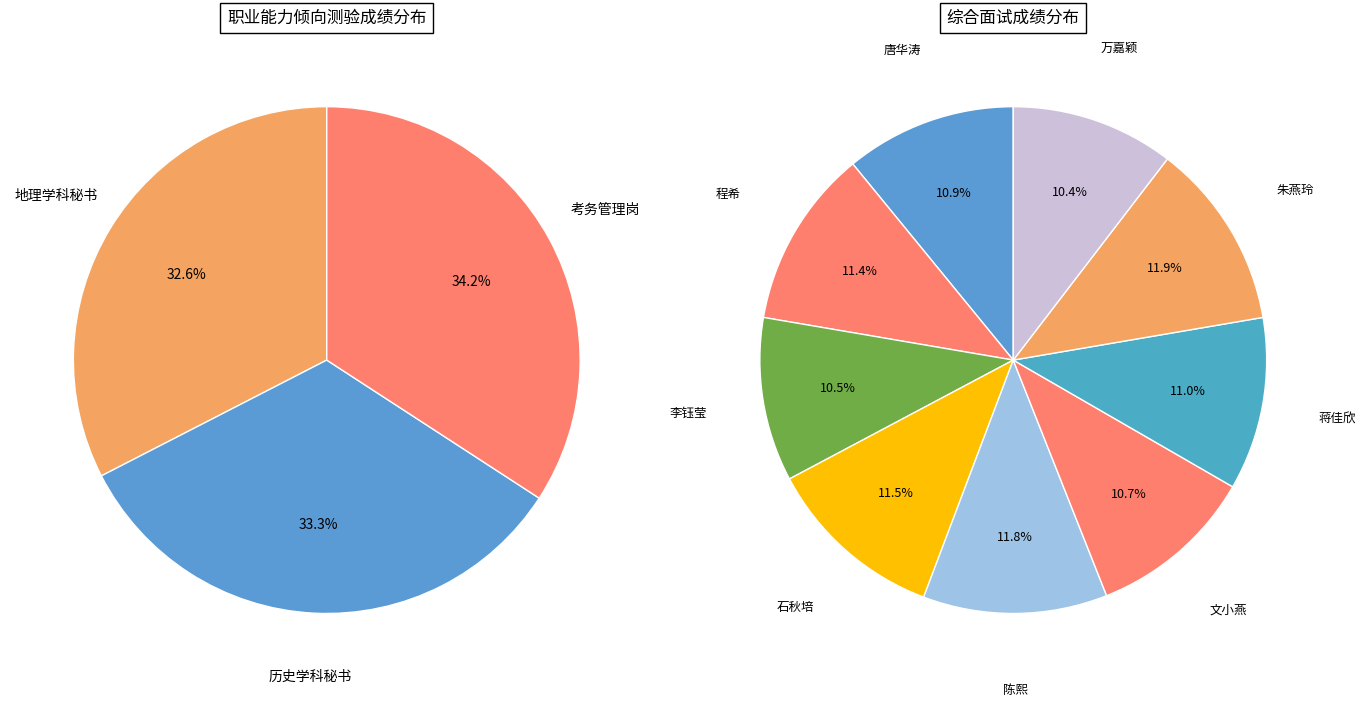

How many segments does this pie chart have?

3